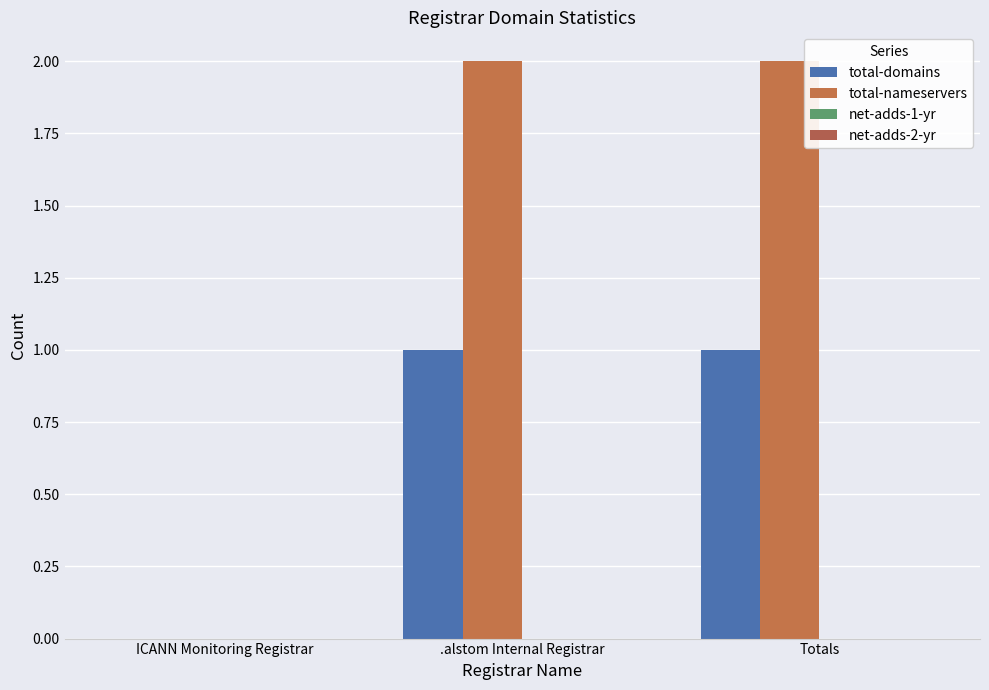

Reading left to right, list all the values displayed in this chart.

total-domains: 0	1	1
total-nameservers: 0	2	2
net-adds-1-yr: 0	0	0
net-adds-2-yr: 0	0	0